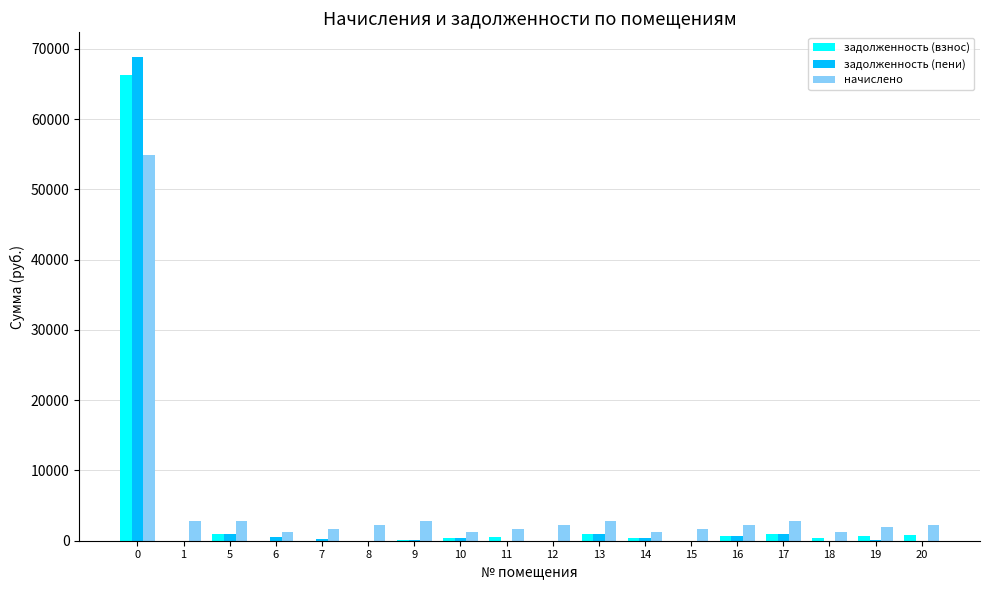

What is the greatest value displayed?

68919.7